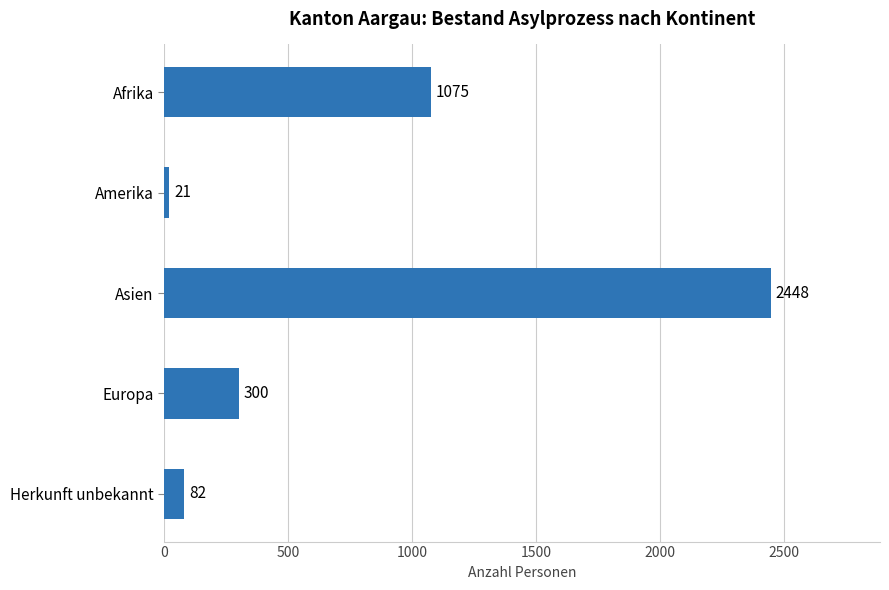

What is the sum of all values?

3926